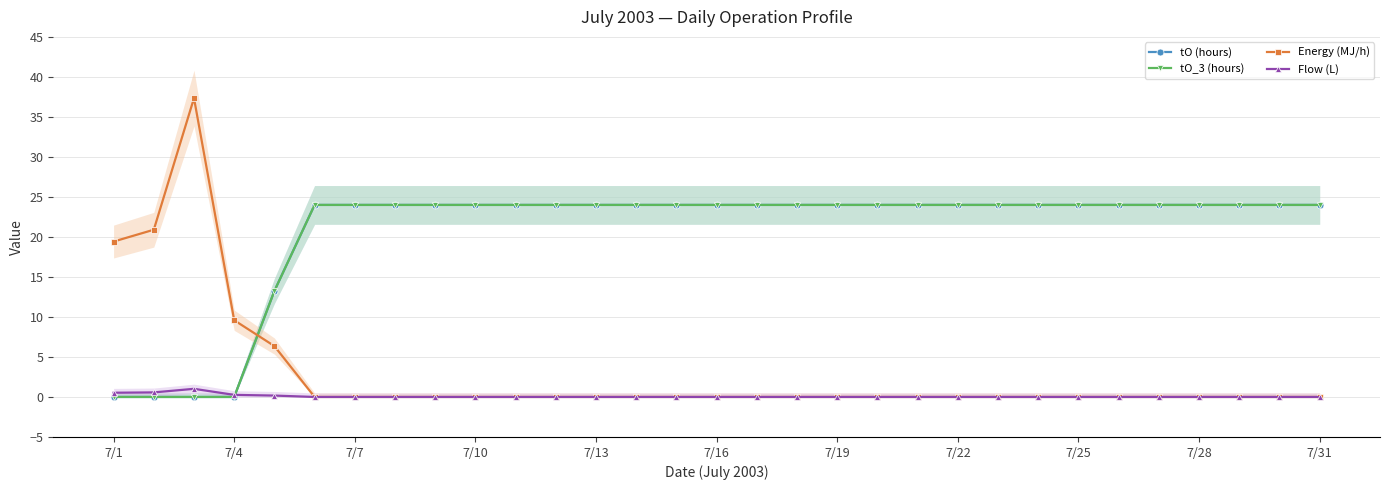

Count the number of categories in the chart.

31